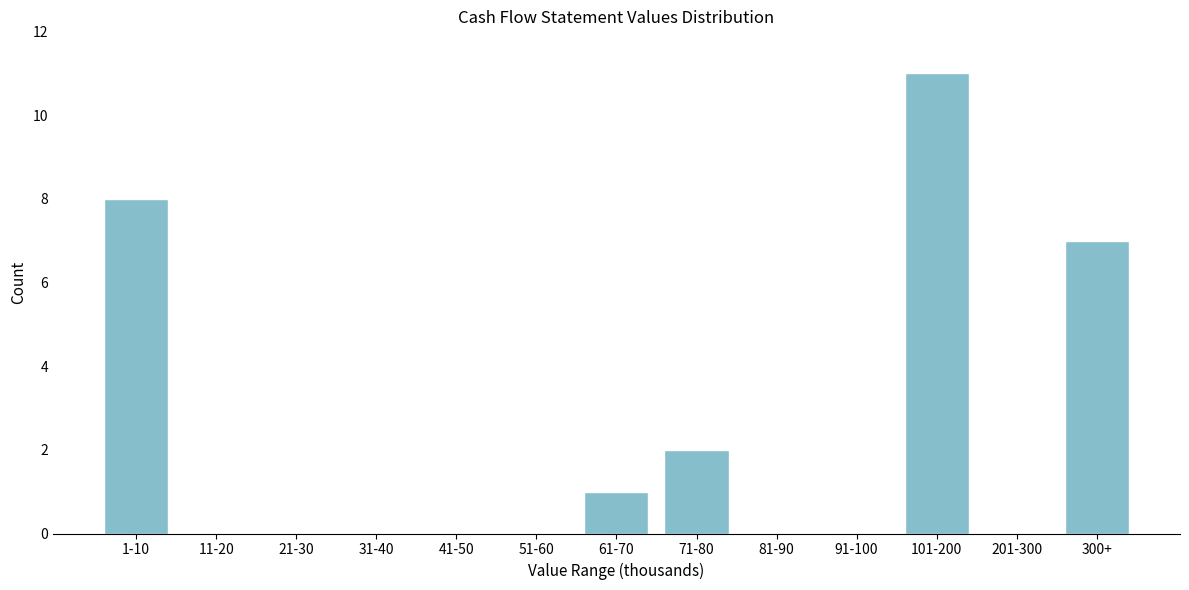

Reading left to right, transcribe all the data shown in this chart.

1-10=8	11-20=0	21-30=0	31-40=0	41-50=0	51-60=0	61-70=1	71-80=2	81-90=0	91-100=0	101-200=11	201-300=0	300+=7